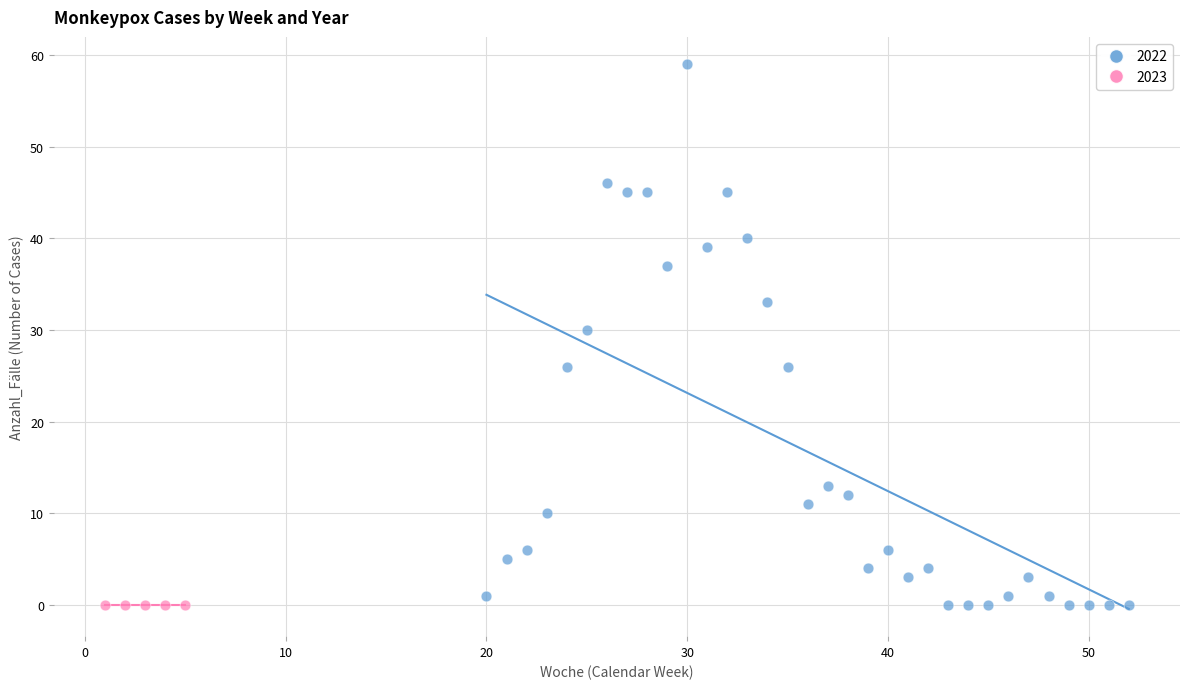

Which series contains the highest Y value?

2022